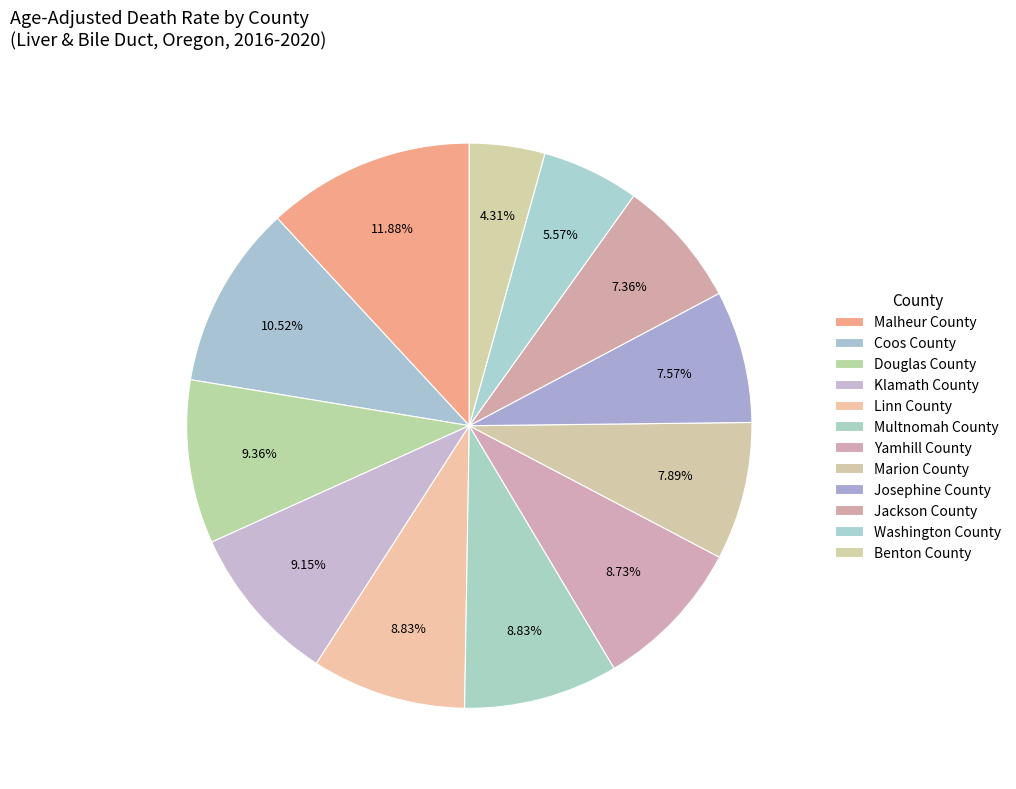

How many segments does this pie chart have?

12